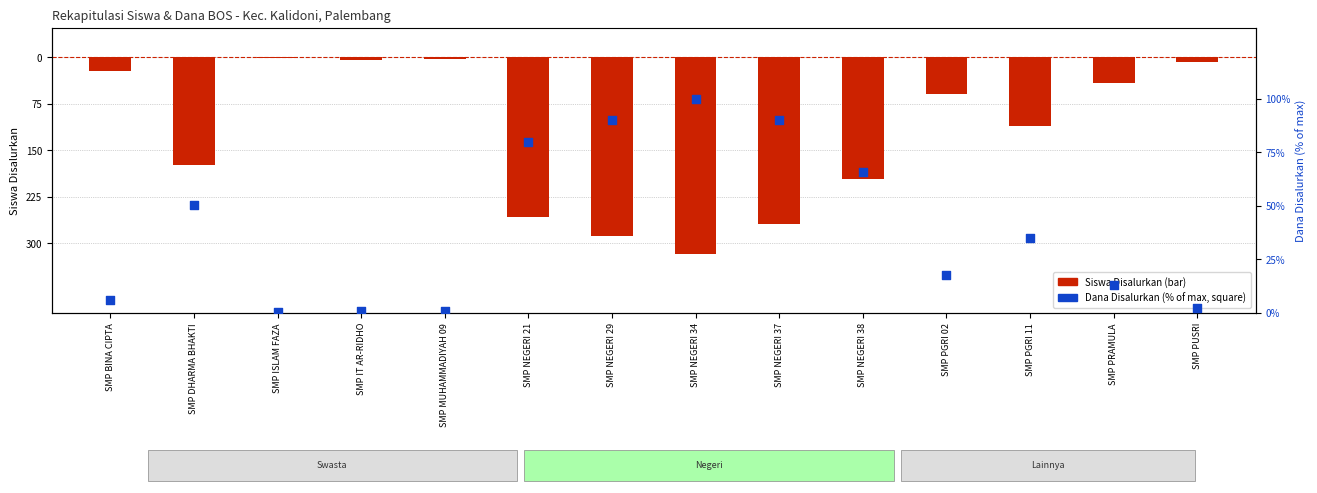

Which series contains the lowest Y value?

Siswa Disalurkan